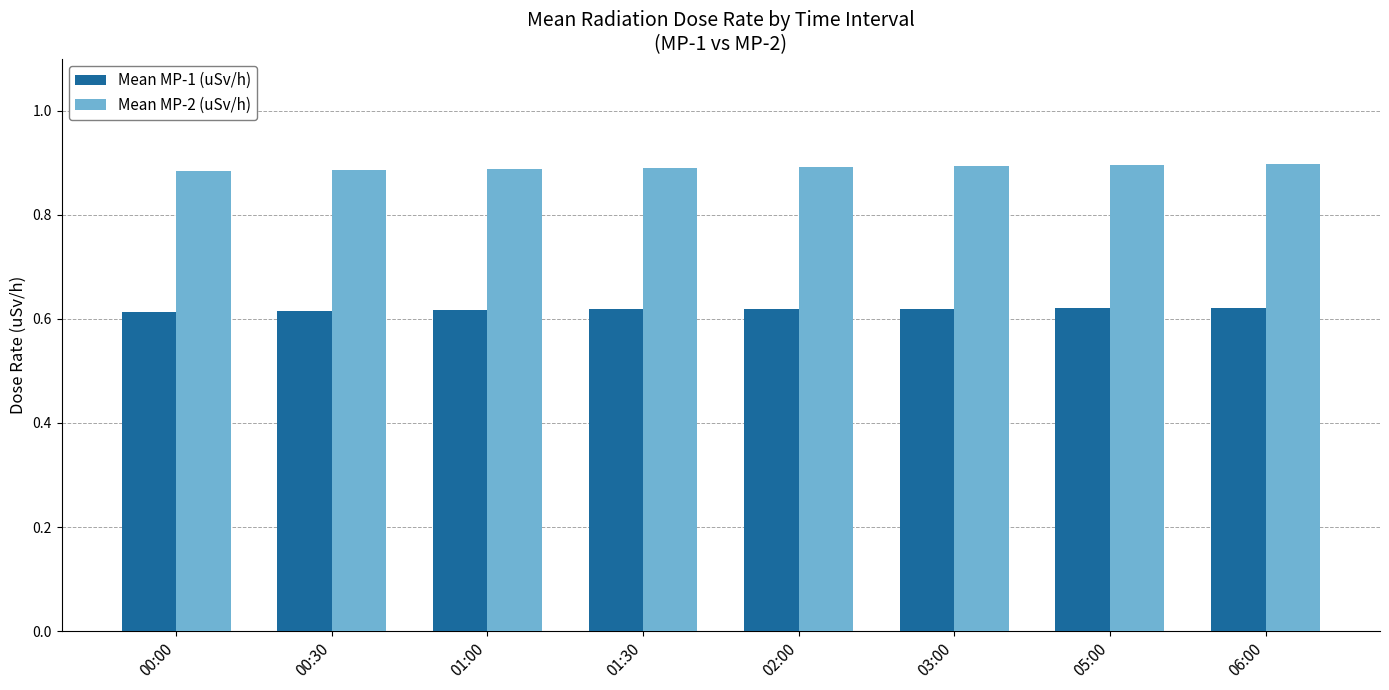

The value of Mean MP-2 (uSv/h) at 01:00 is 0.9. True or false?

True